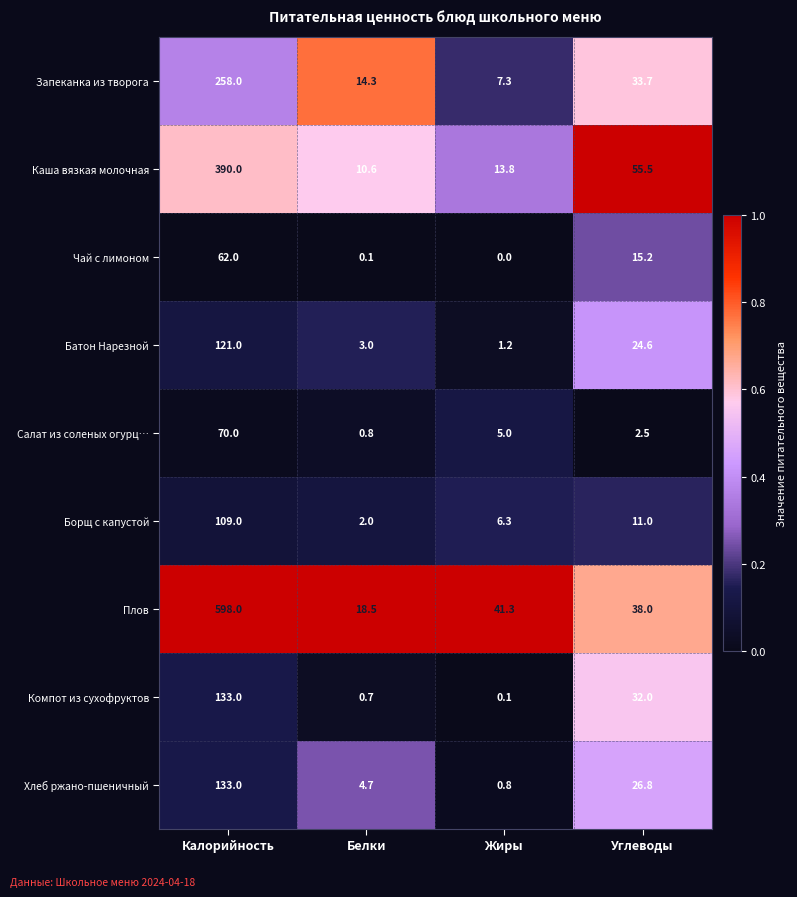

What is the spread (max minus min) of values at Белки?

18.4